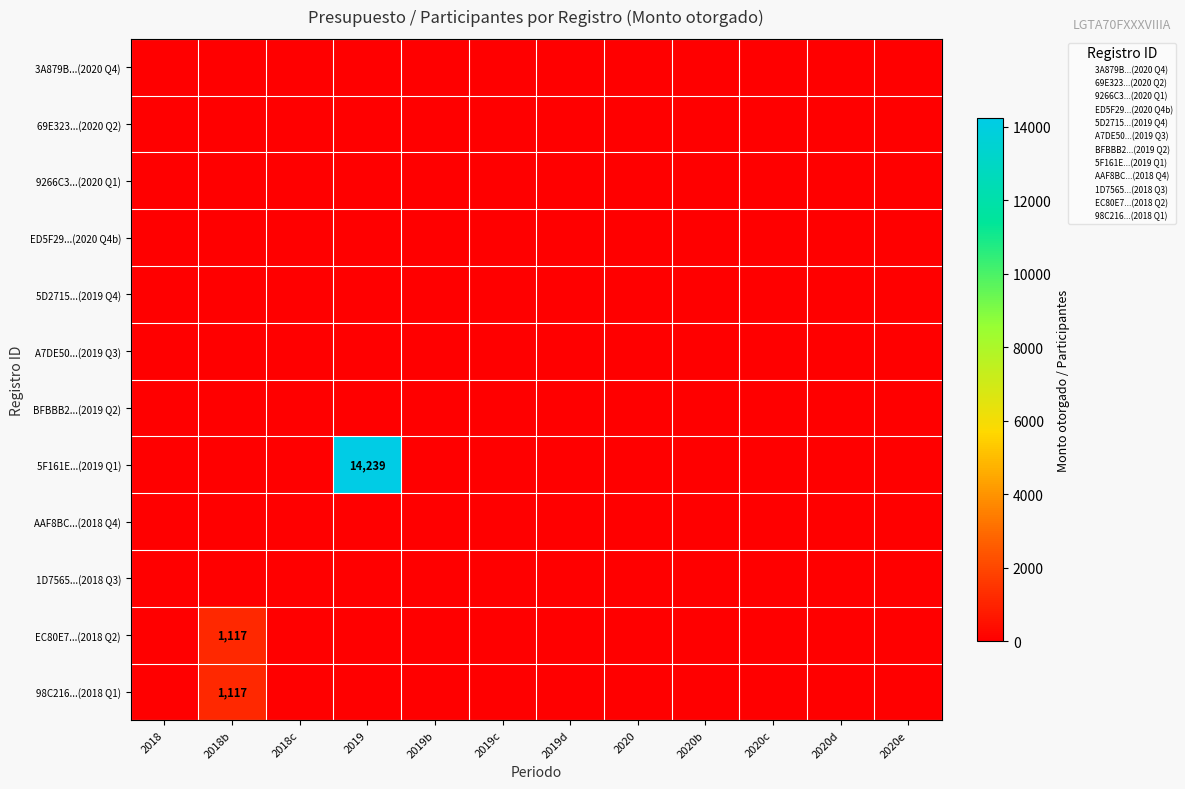

Count the number of categories in the chart.

12